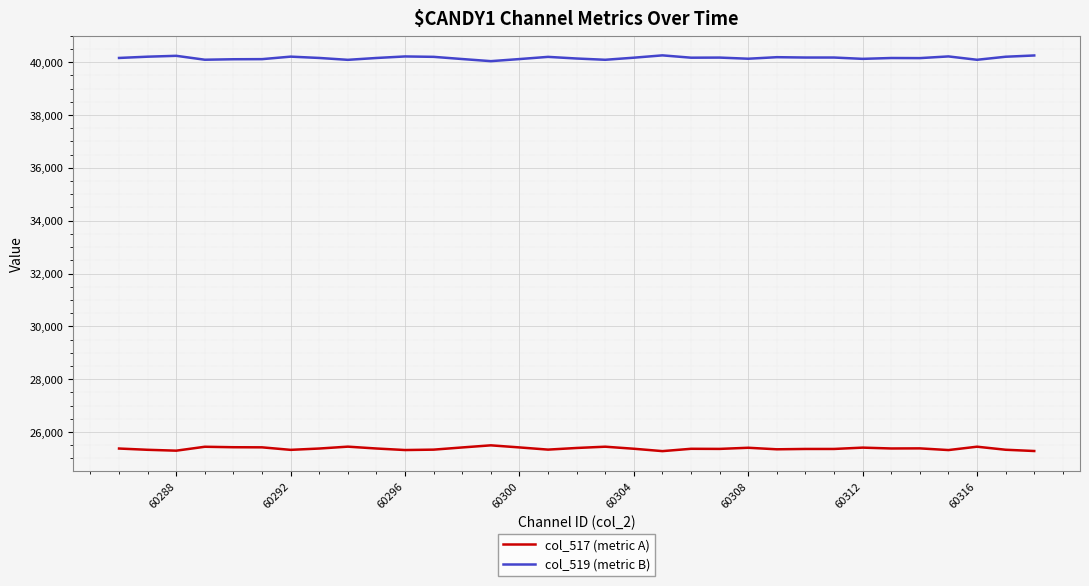

What is the smallest value displayed?

25279